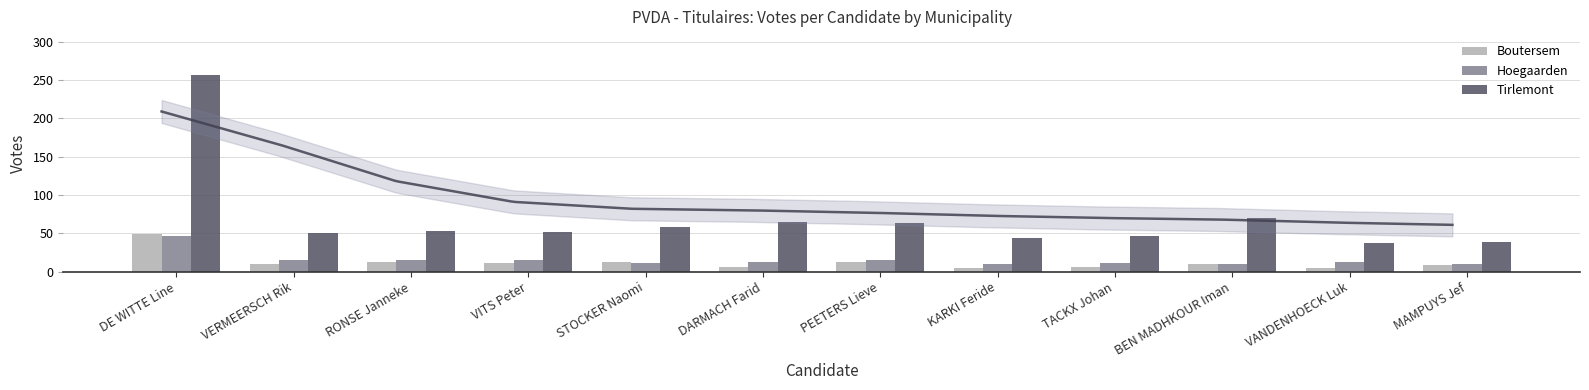

At which label is Boutersem closest to 27?

PEETERS Lieve